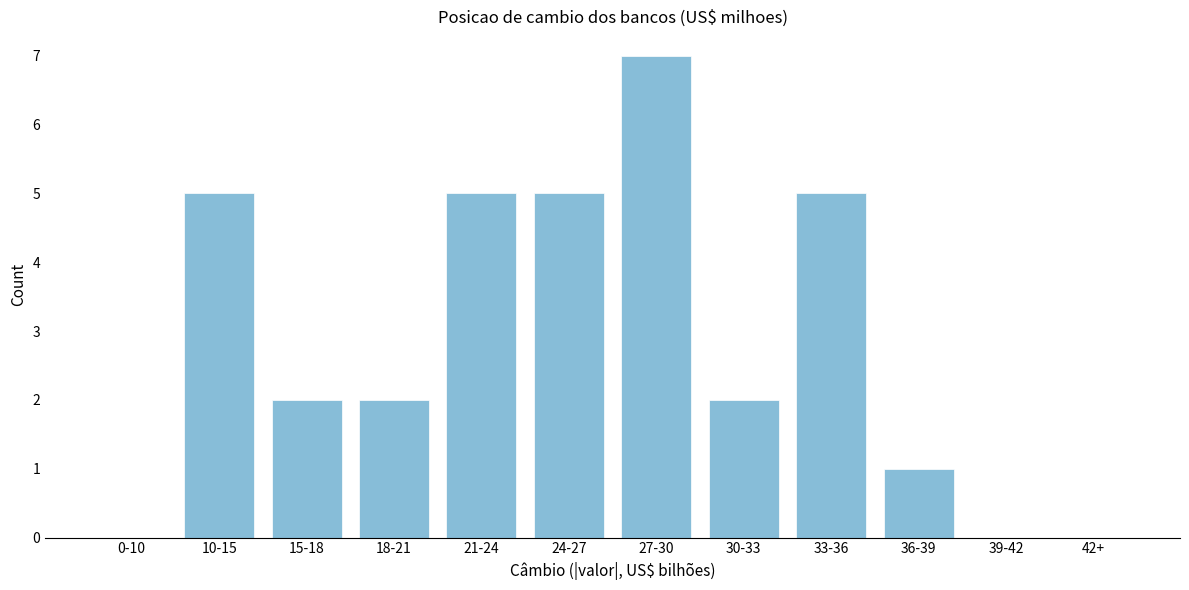

Reading right to left, list all the values displayed in this chart.

42+=0	39-42=0	36-39=1	33-36=5	30-33=2	27-30=7	24-27=5	21-24=5	18-21=2	15-18=2	10-15=5	0-10=0